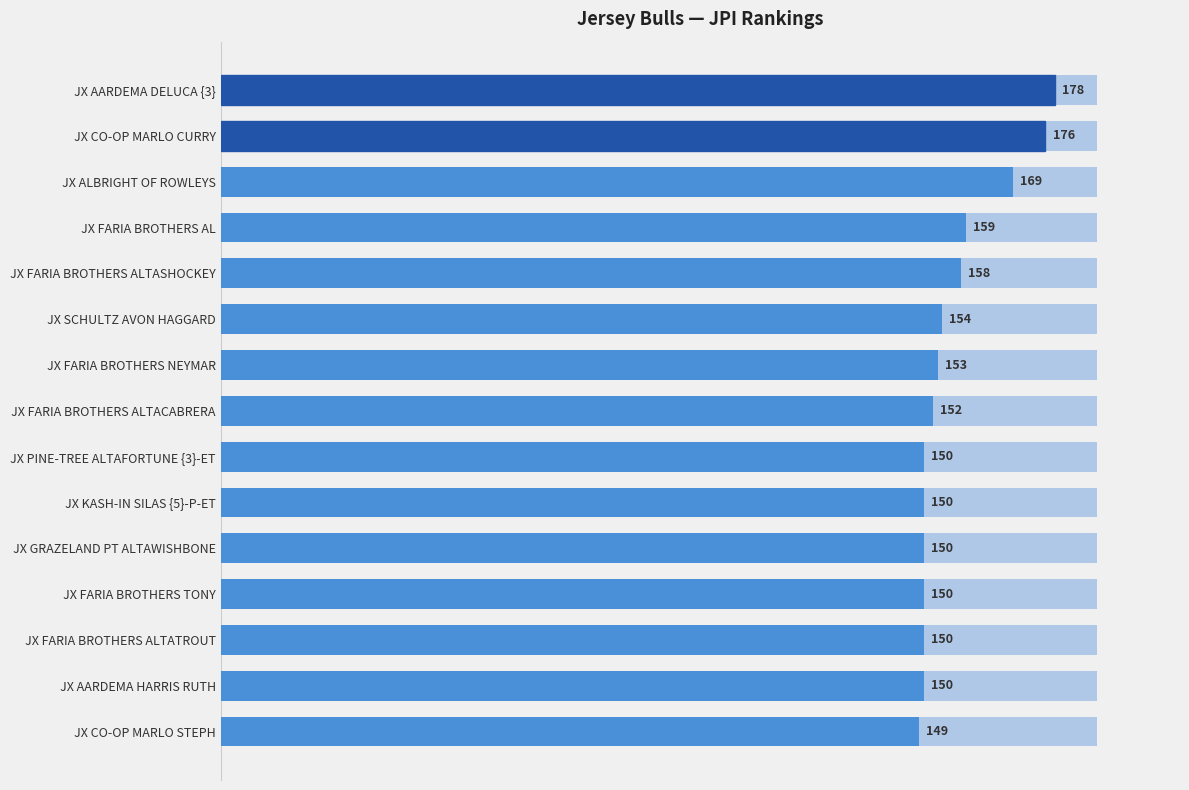

Approximately how many times larger is the value at JX GRAZELAND PT ALTAWISHBONE compared to JX FARIA BROTHERS ALTATROUT?

1.0